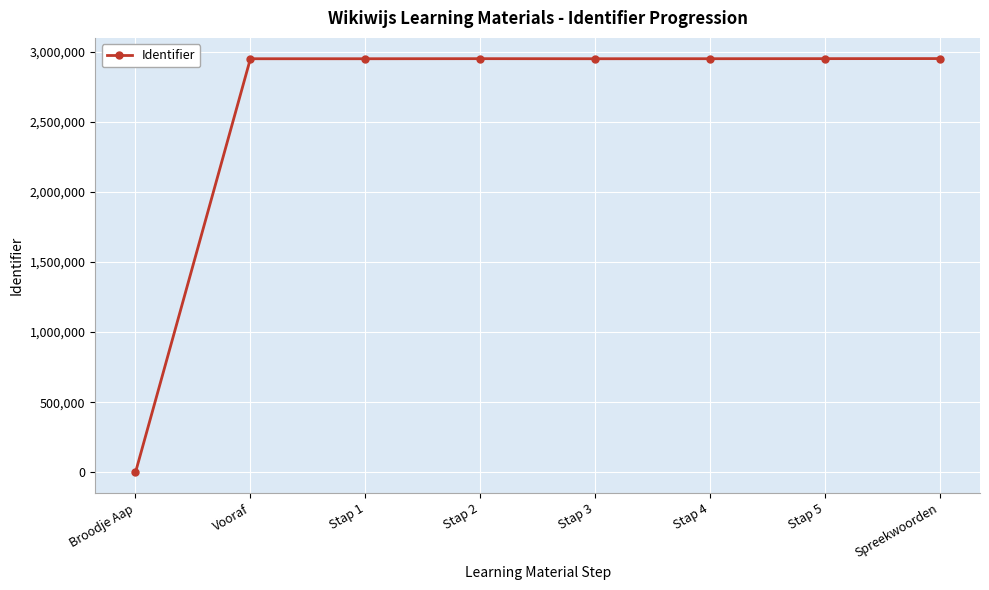

What is the label of the 6th point from the left?

Stap 4